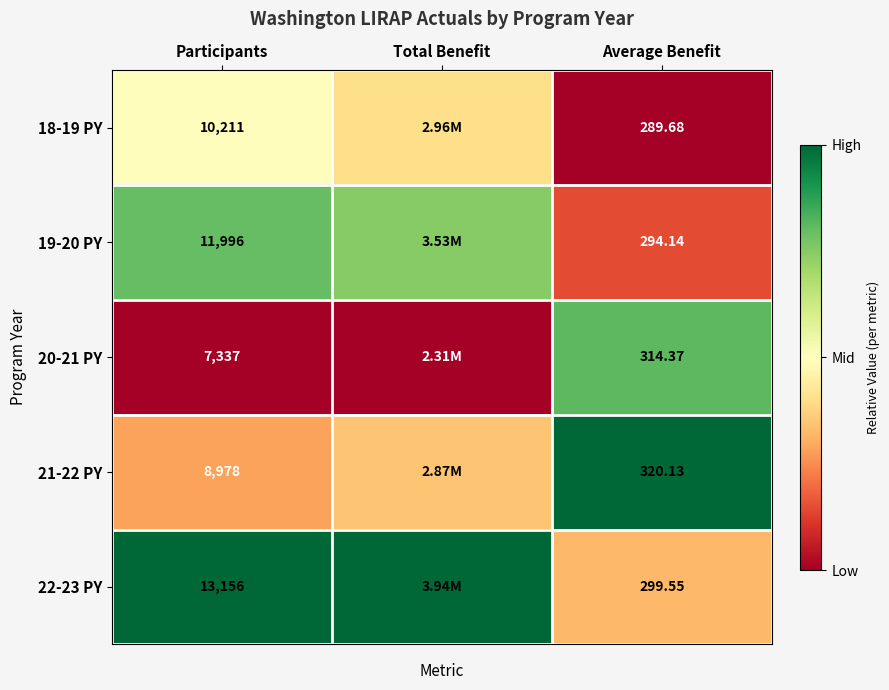

Is the value of 18-19 PY at Average Benefit greater than the value of 22-23 PY at Average Benefit?

No